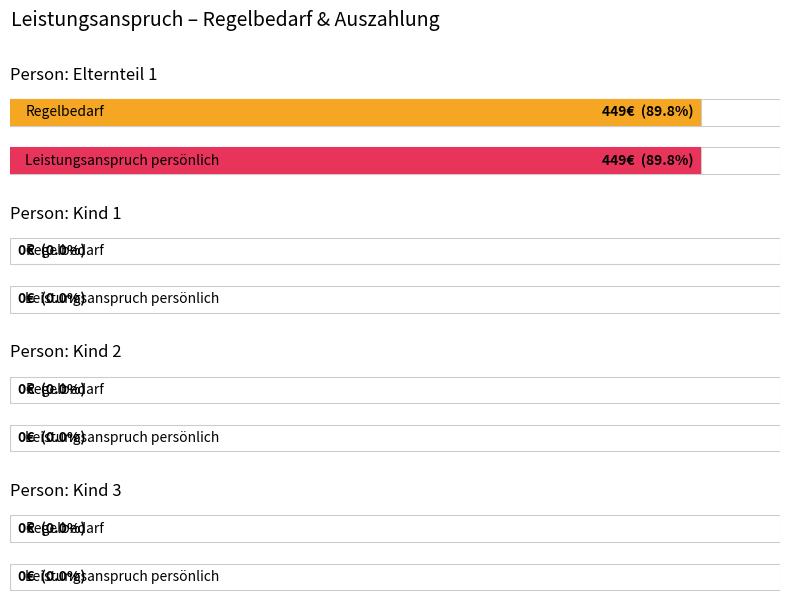

Is it true that Regelbedarf equals -268 at Kind 1?

False